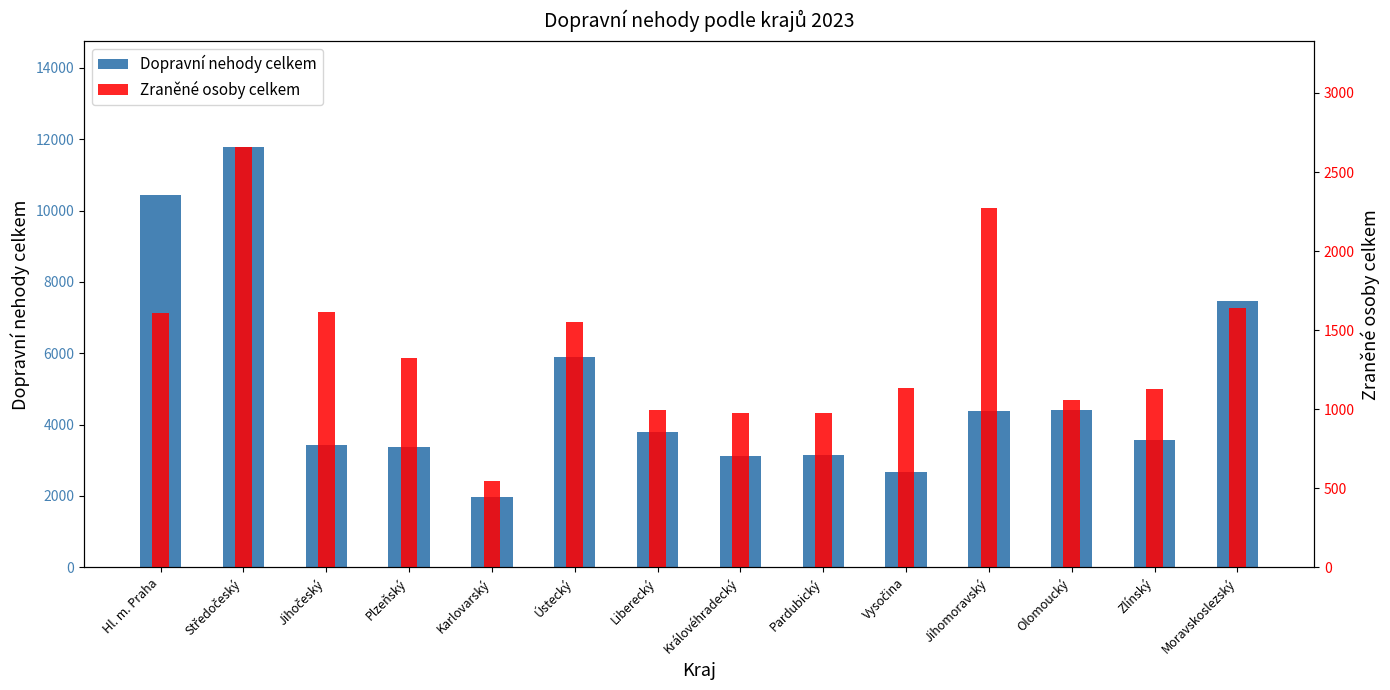

What is the spread (max minus min) of values at Ústecký?

4338